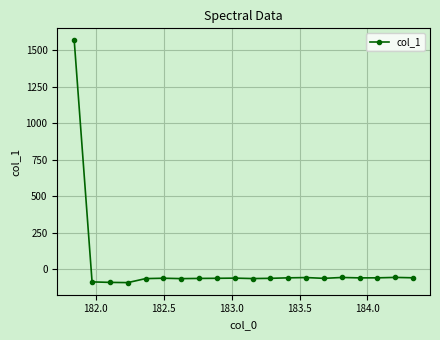

True or false: the data has more than 0 interior local peaks.

True